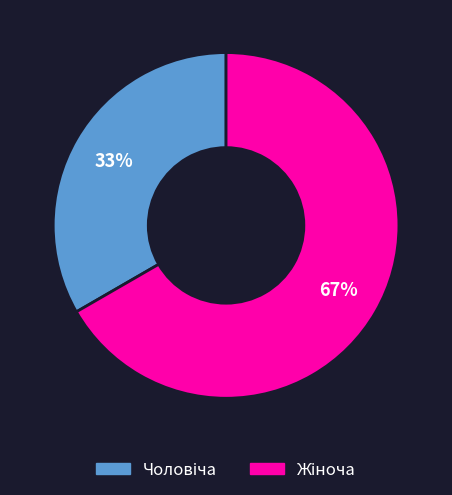

To the nearest percent, what is the average slice percentage?

50%